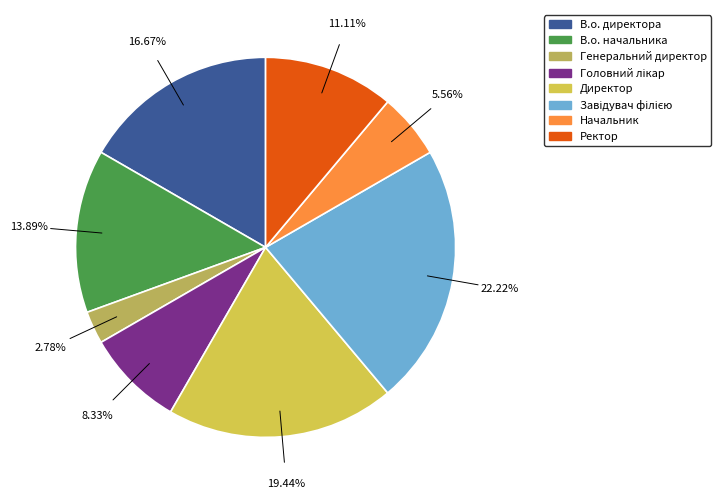

Does Генеральний директор represent more than half of the total?

No